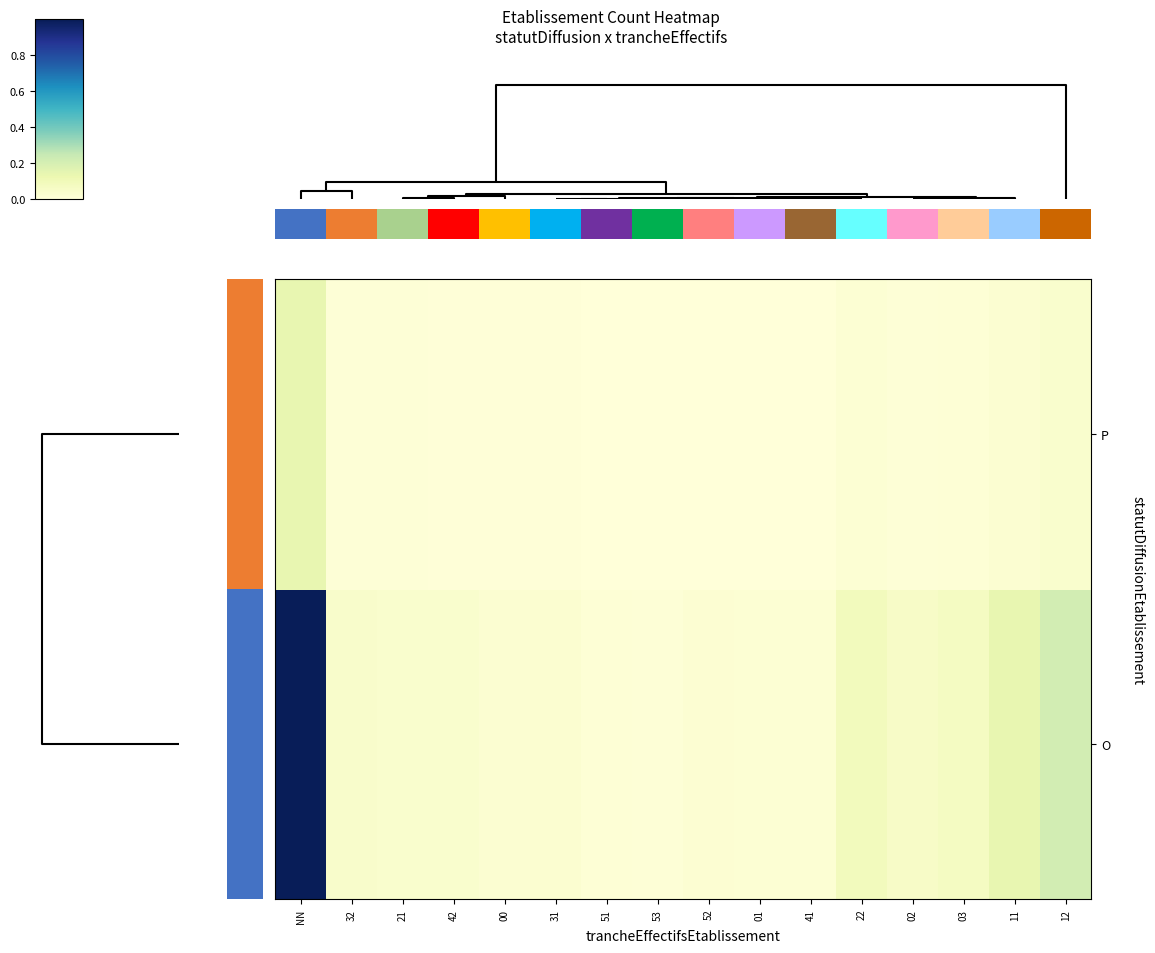

Rank the series by their maximum value, from lowest to highest.

row_1, row_0